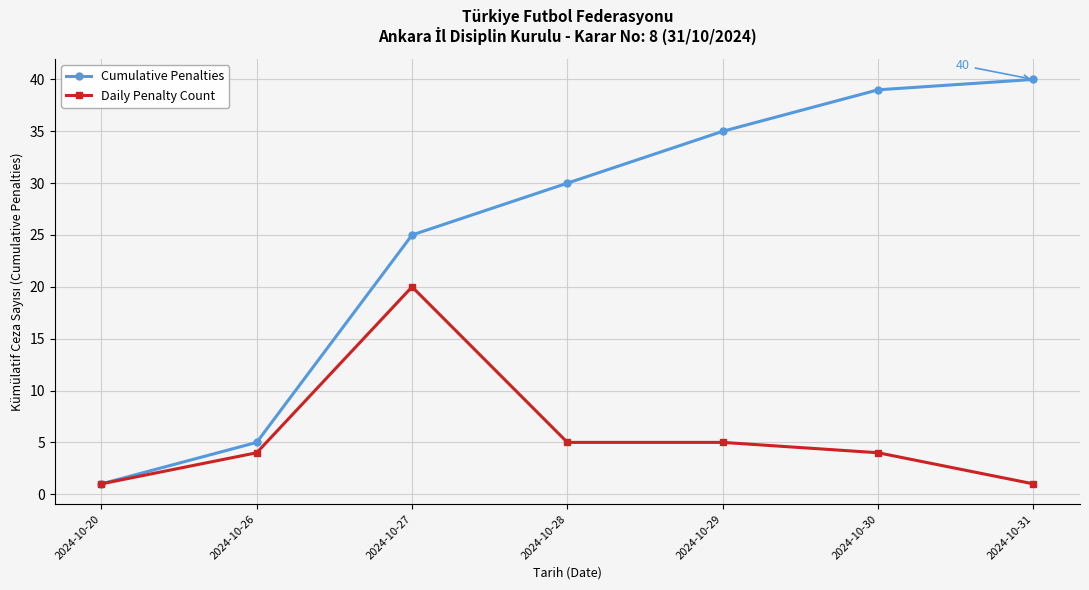

How many values in the Cumulative Penalties series are below 30?

3